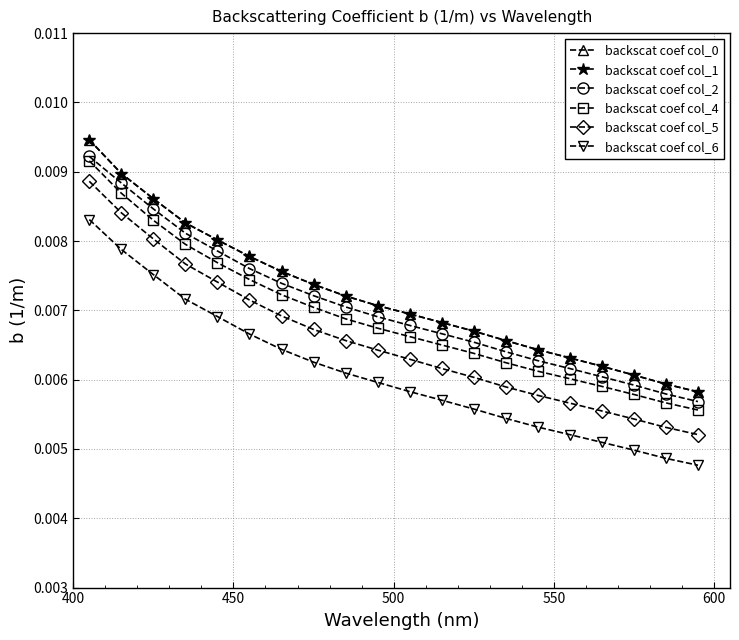

True or false: backscat coef col_2 and backscat coef col_1 cross at least once.

False